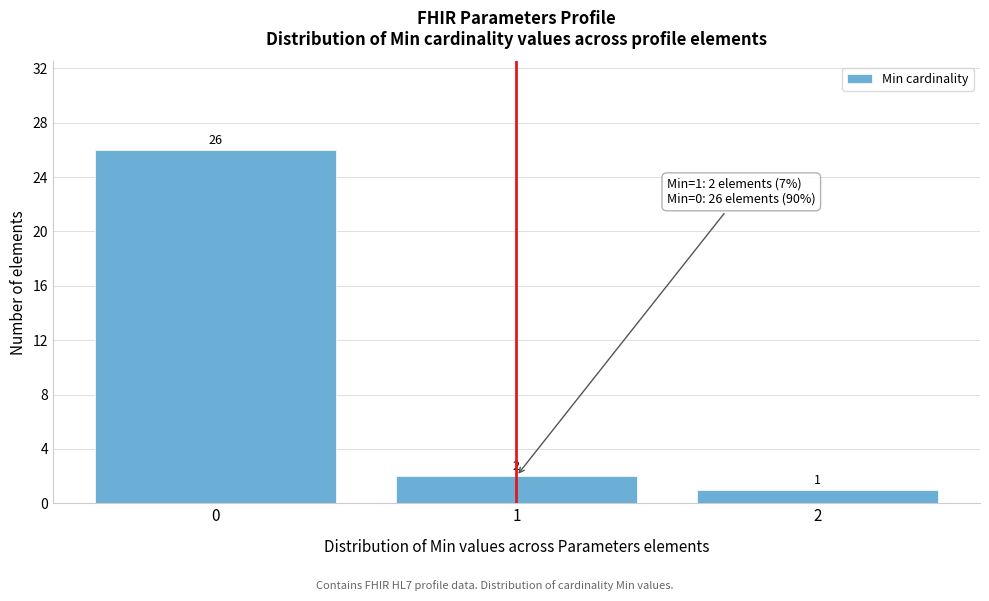

Reading left to right, list every bar in this chart as the range it spans on the x-axis followed by its height.

-0.5 to 0.5: 26
0.5 to 1.5: 2
1.5 to 2.5: 1